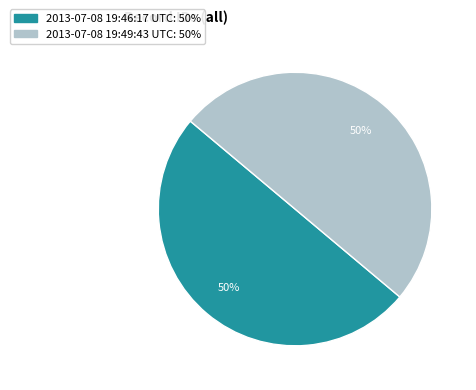

Is the sum of 2013-07-08 19:46:17 UTC and 2013-07-08 19:49:43 UTC greater than half?

Yes